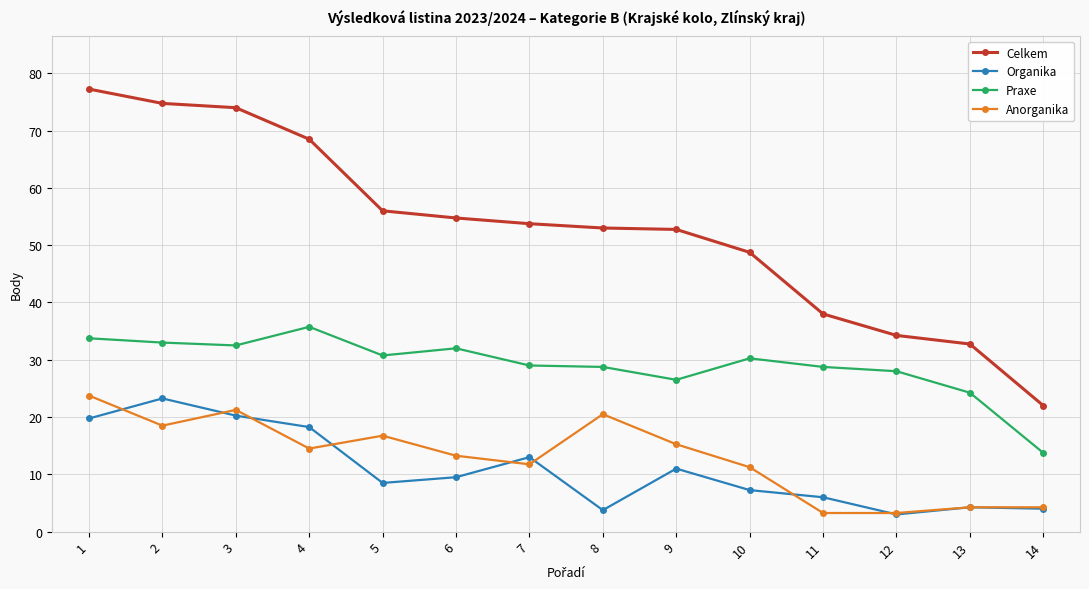

The value of Organika at 3 is 30.1. True or false?

False